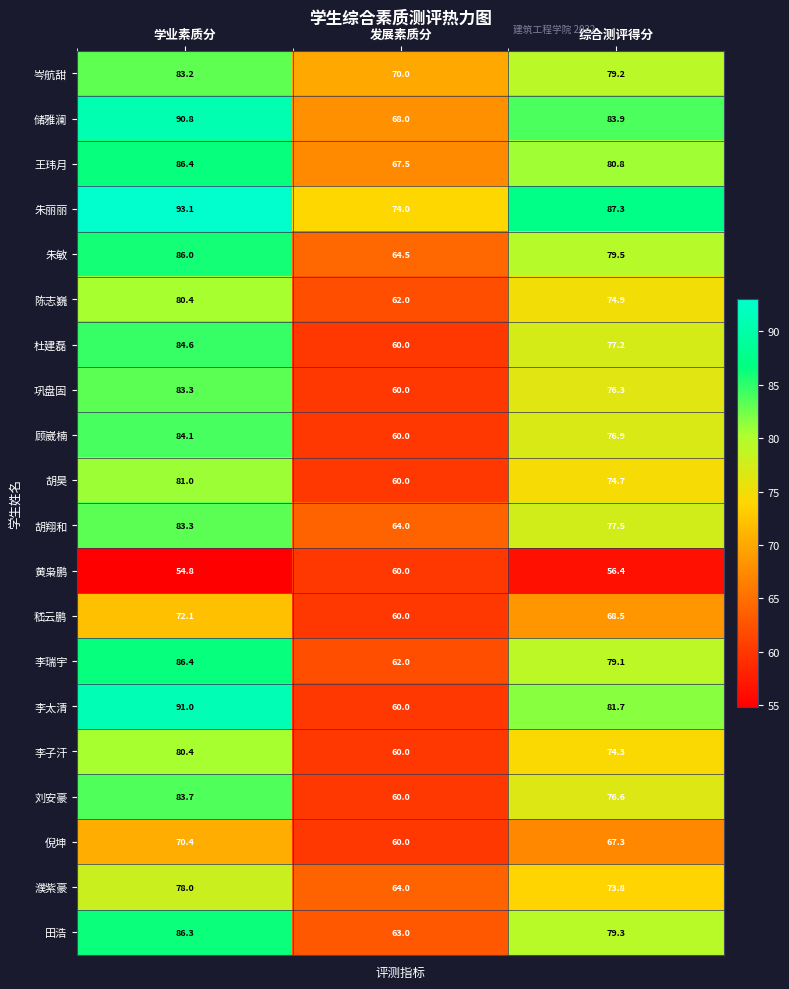

Is the value of 巩盘固 at 发展素质分 greater than the value of 胡昊 at 学业素质分?

No